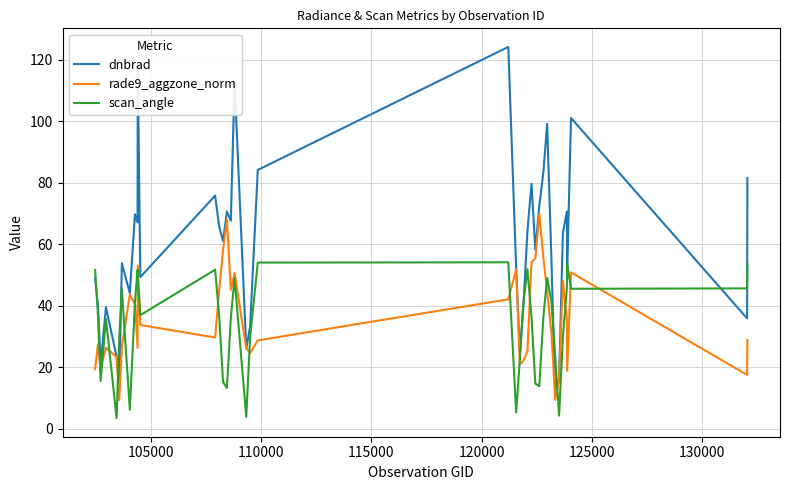

What are all the series names shown in the legend?

dnbrad, rade9_aggzone_norm, scan_angle